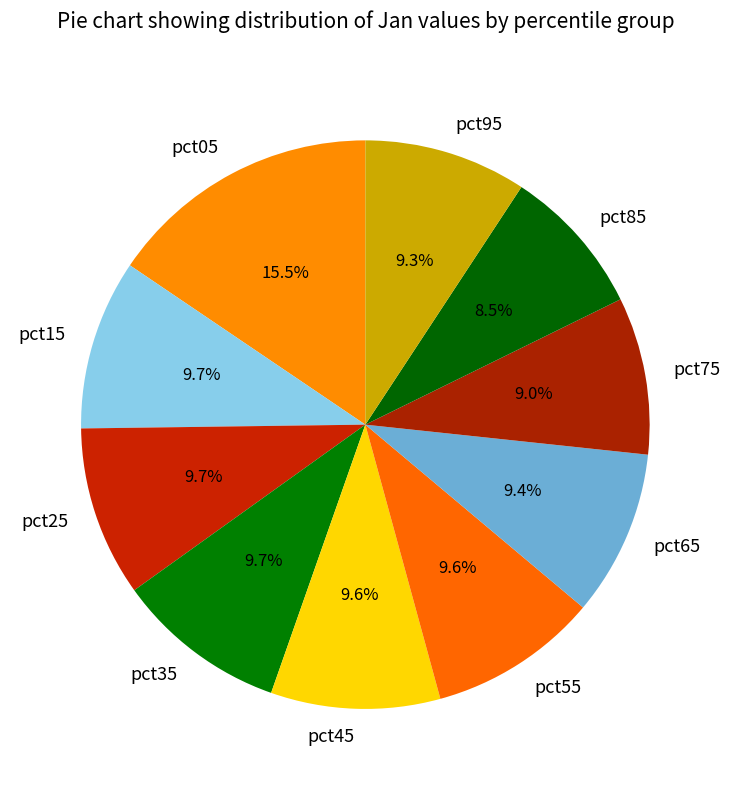

Is the sum of pct65 and pct55 greater than half?

No